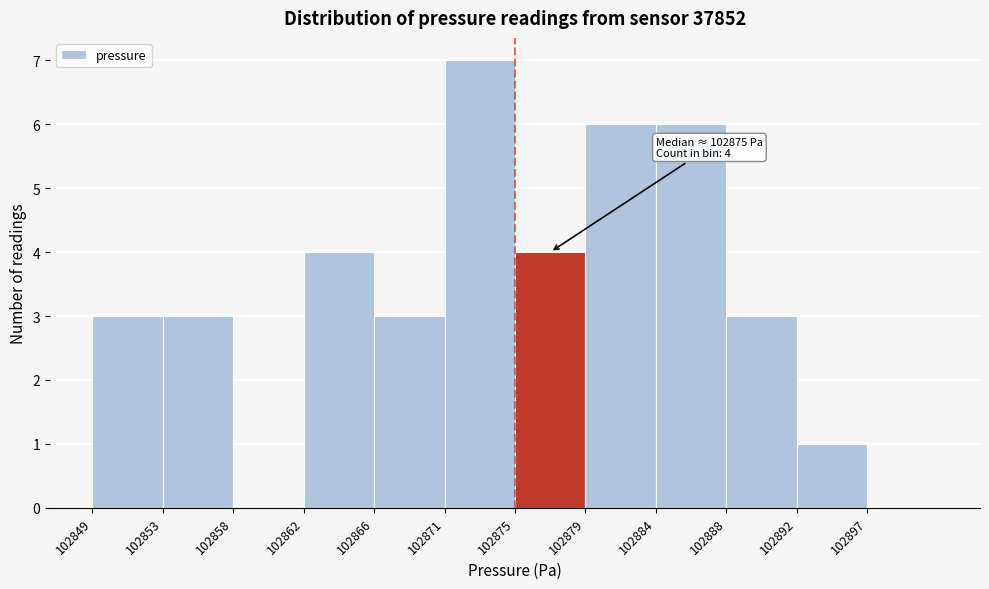

Over which range of the x-axis is the bar tallest?

102870.5 to 102875.0